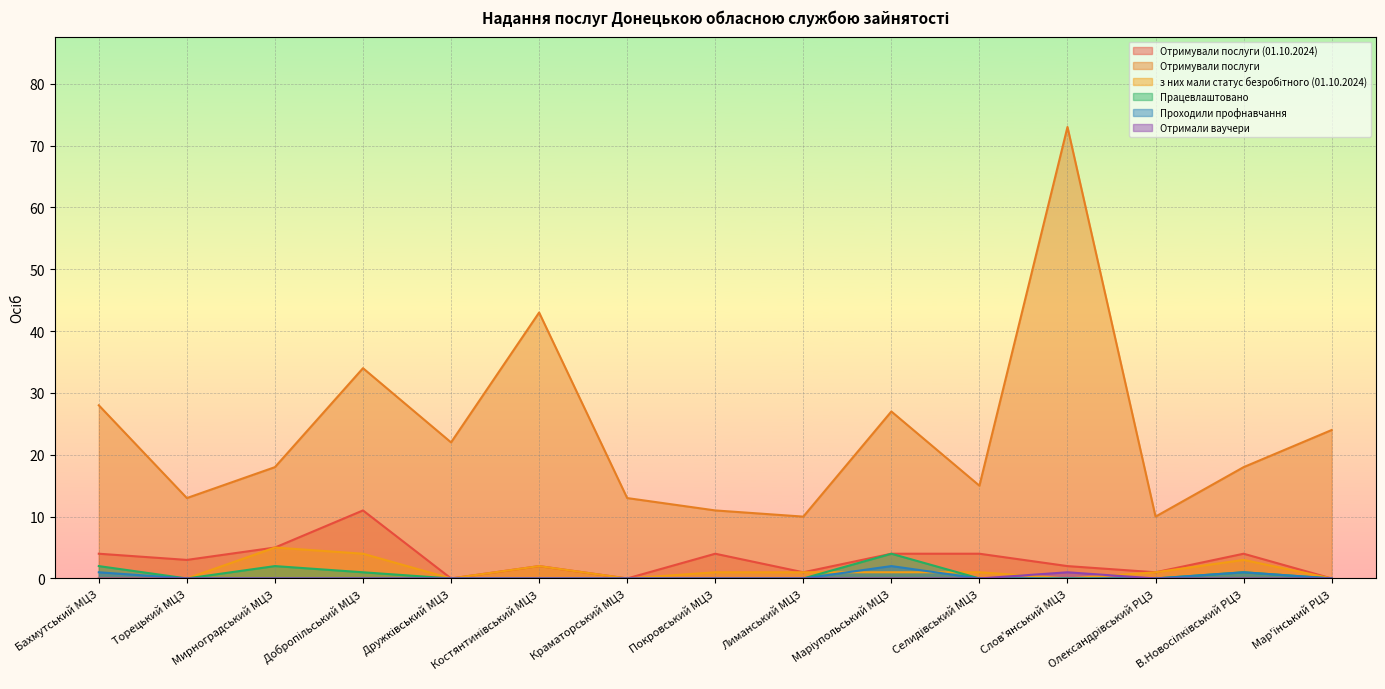

The value of Працевлаштовано at Маріупольський МЦЗ is 2. True or false?

False